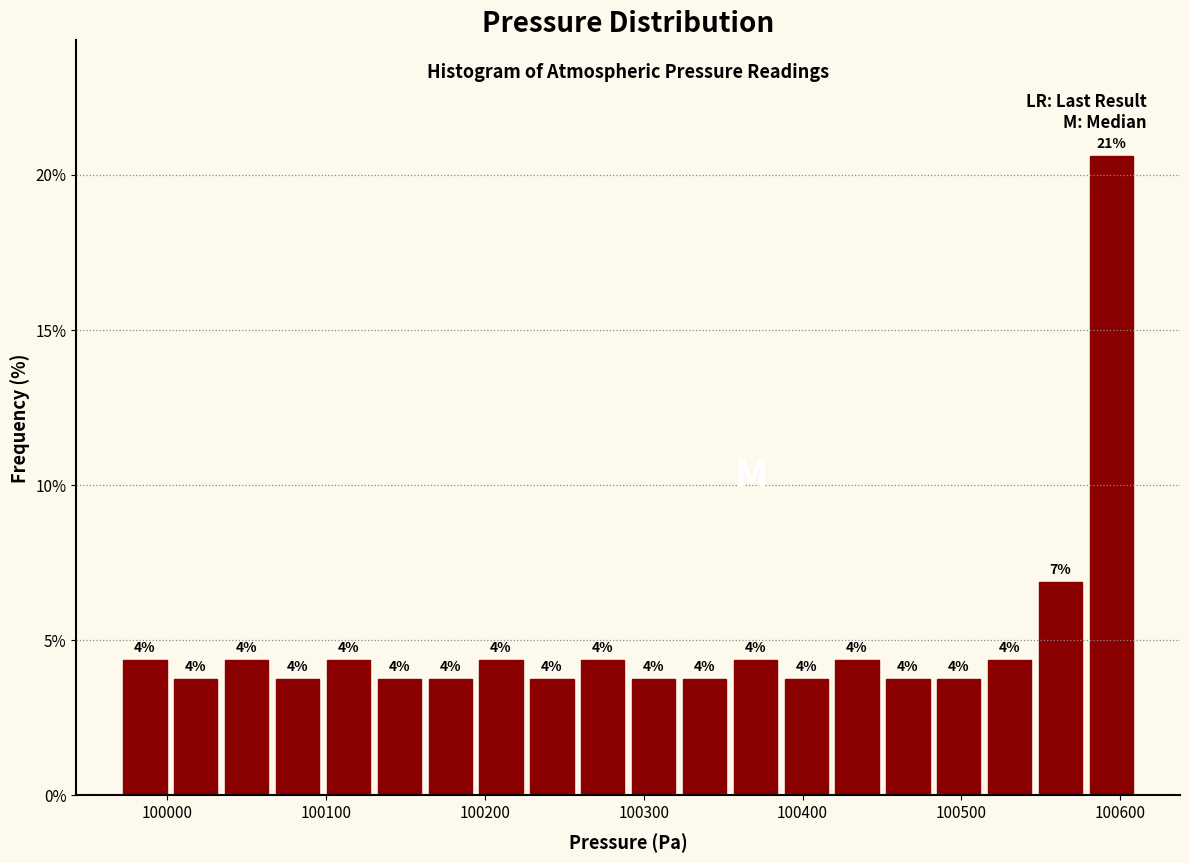

Around what value on the x-axis is the tallest bar? Give the approximate position of its centre, as read against the axis.

100590